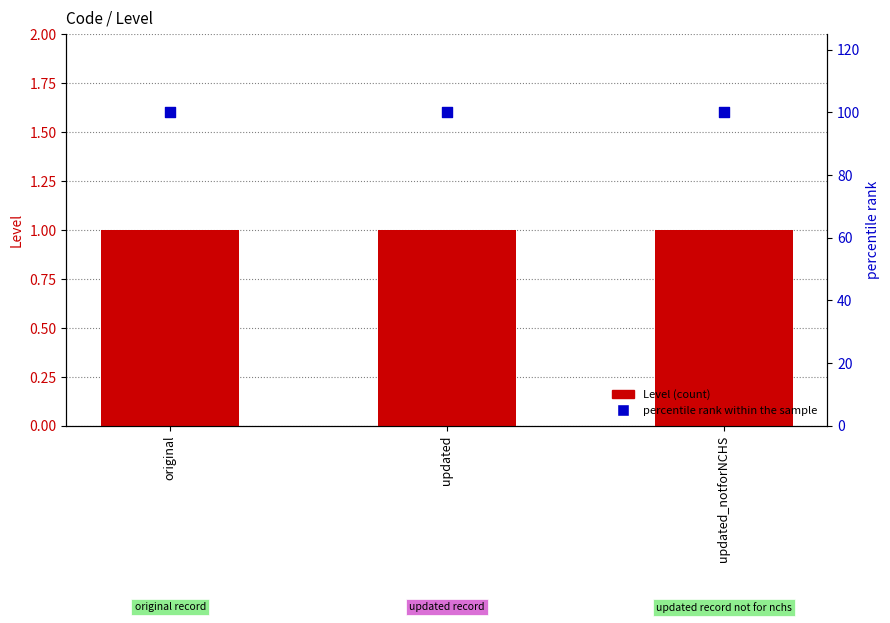

Which series reaches the maximum Y coordinate?

percentile rank within the sample